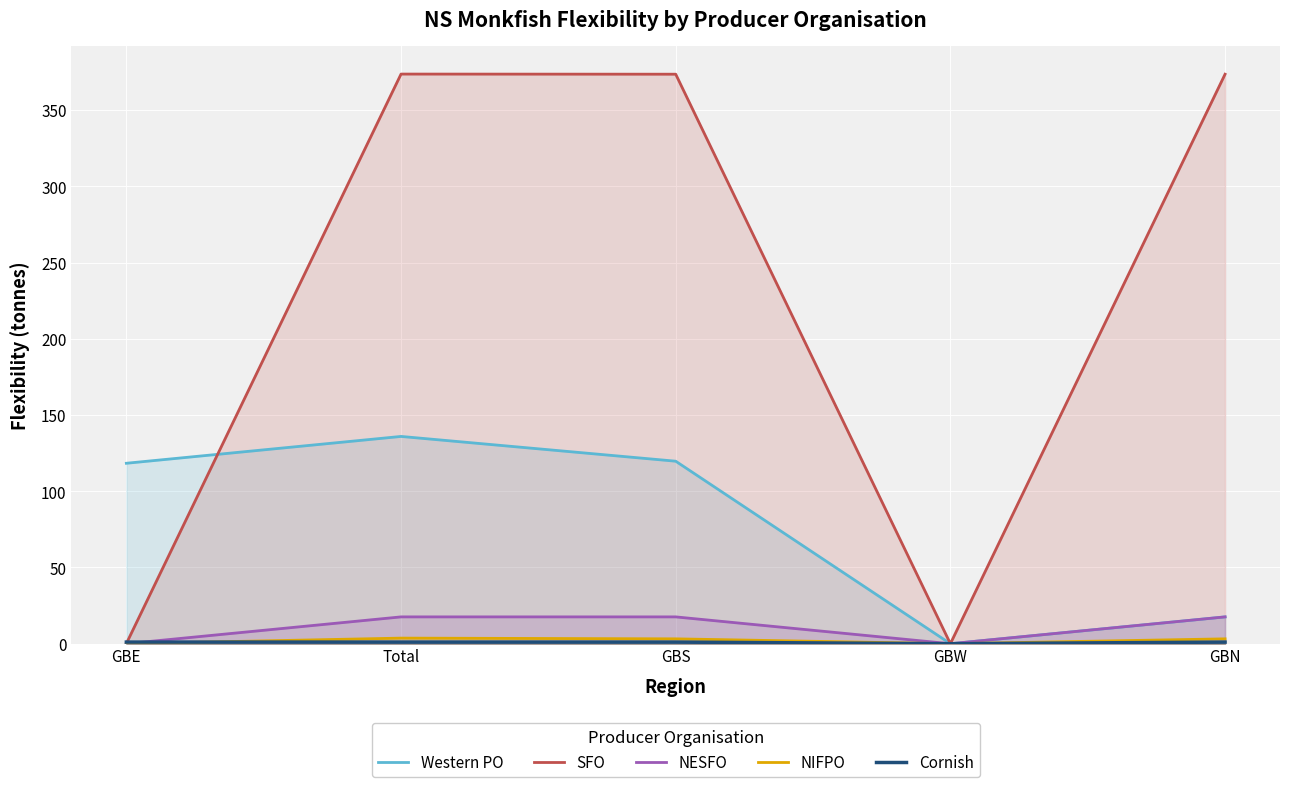

Is the value of Western PO at GBN greater than the value of NIFPO at Total?

Yes